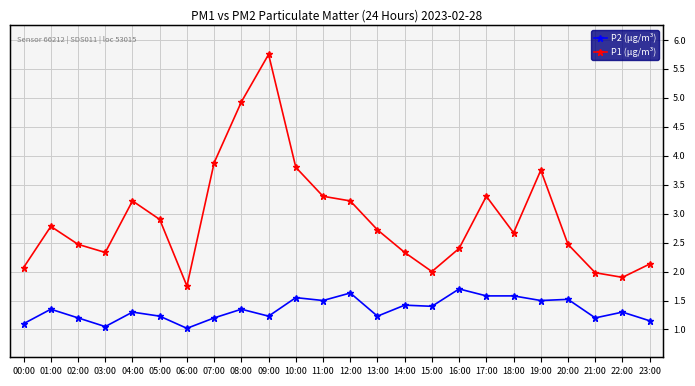

At which category does P2 (µg/m³) reach its first local valley?

03:00